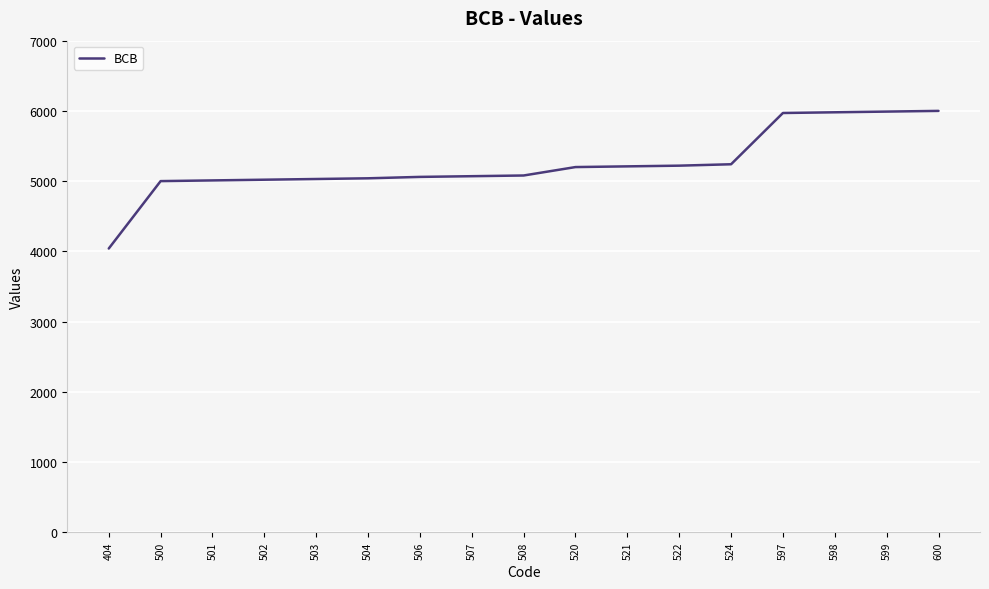

Count the number of data series in this chart.

1